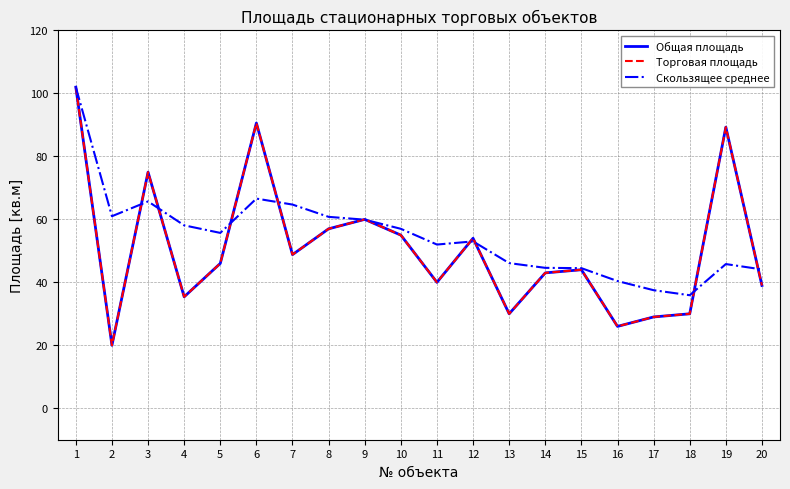

True or false: Торговая площадь and Общая площадь cross at least once.

False